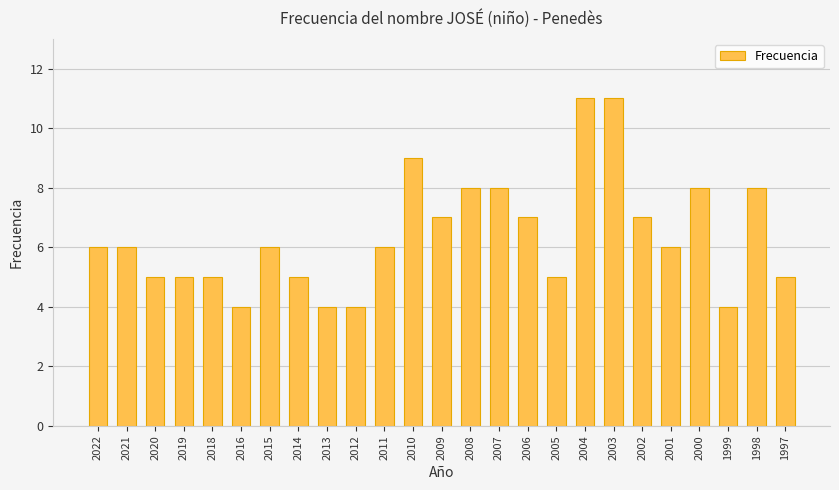

Read the value at 2019.

5